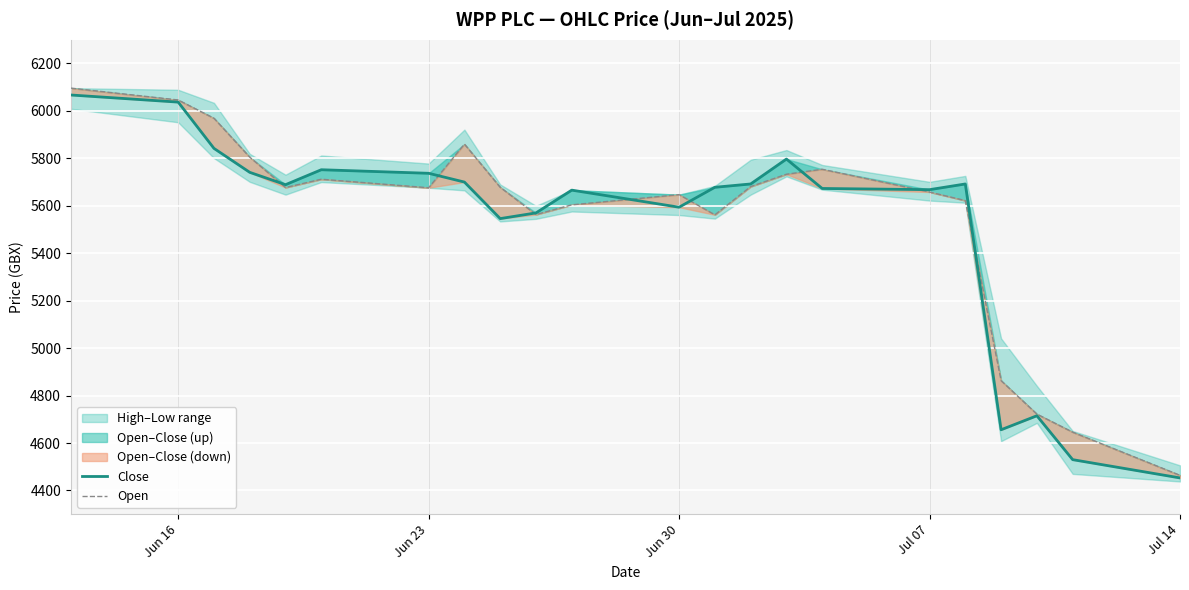

What is the maximum value for Close?

6067